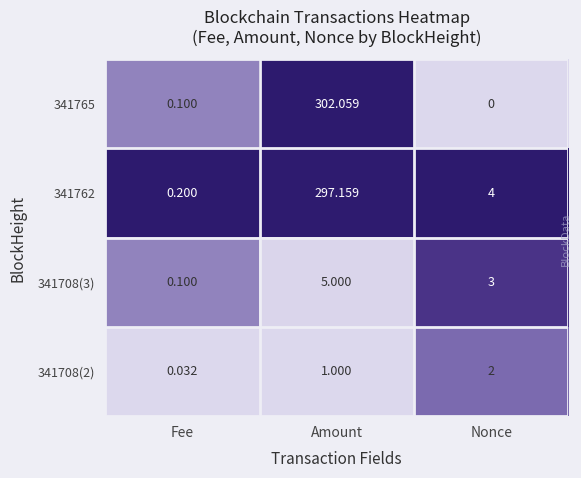

Where is 341708(3) nearest to the value 2?

Nonce